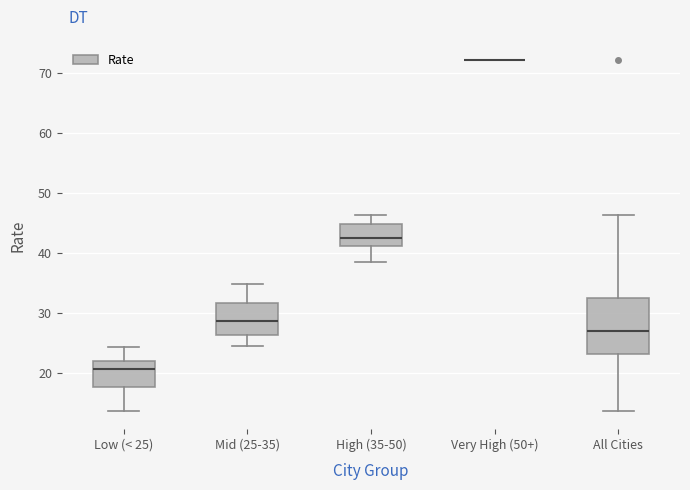

Reading left to right, read every box against the y-axis: the position of its median line, the range the box covers, and the ends of its whiskers. The values are not printed on the chart, so give them approximately, as read against the axis.

Low (< 25): median 21, box 18 to 22, whiskers 14 to 24
Mid (25-35): median 29, box 26 to 32, whiskers 24 to 35
High (35-50): median 42, box 41 to 45, whiskers 38 to 46
Very High (50+): box collapsed to a line at 72, whiskers 72 to 72
All Cities: median 27, box 23 to 32, whiskers 14 to 46